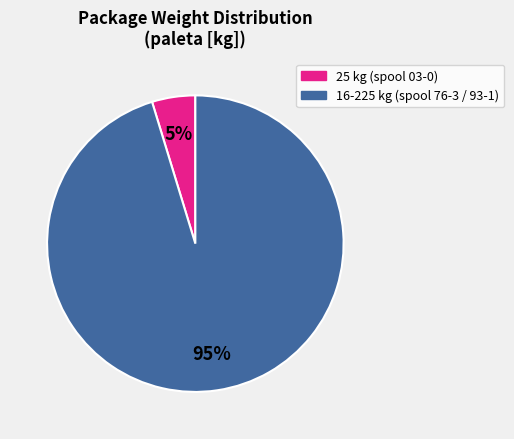

Is there any slice that represents more than half of the pie?

Yes